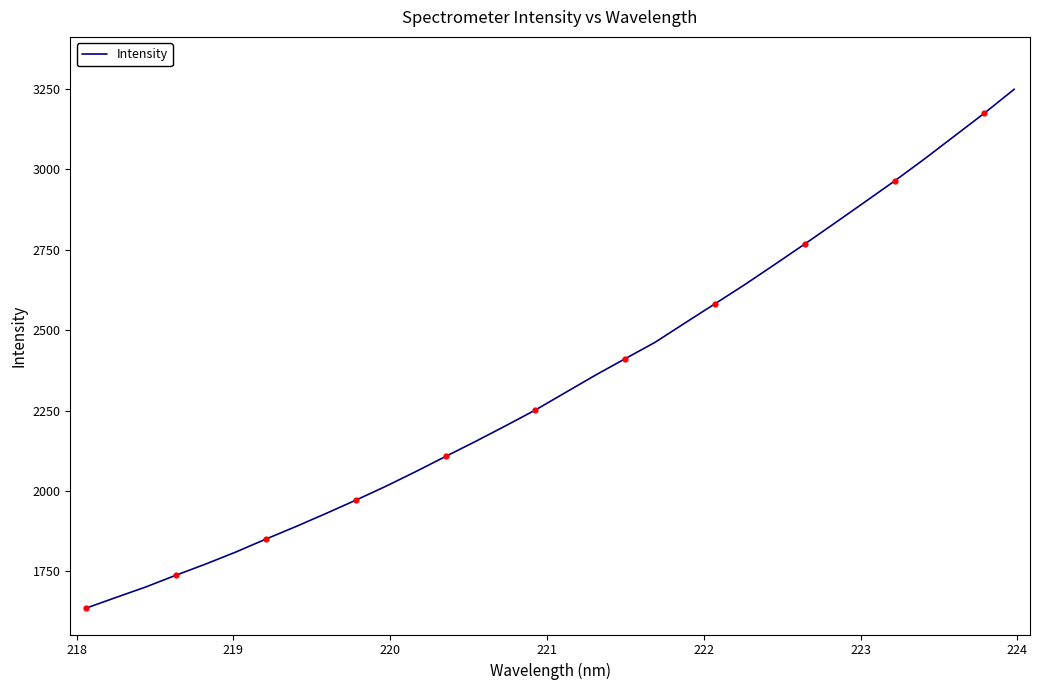

What is the difference between the maximum and minimum values?

1612.8